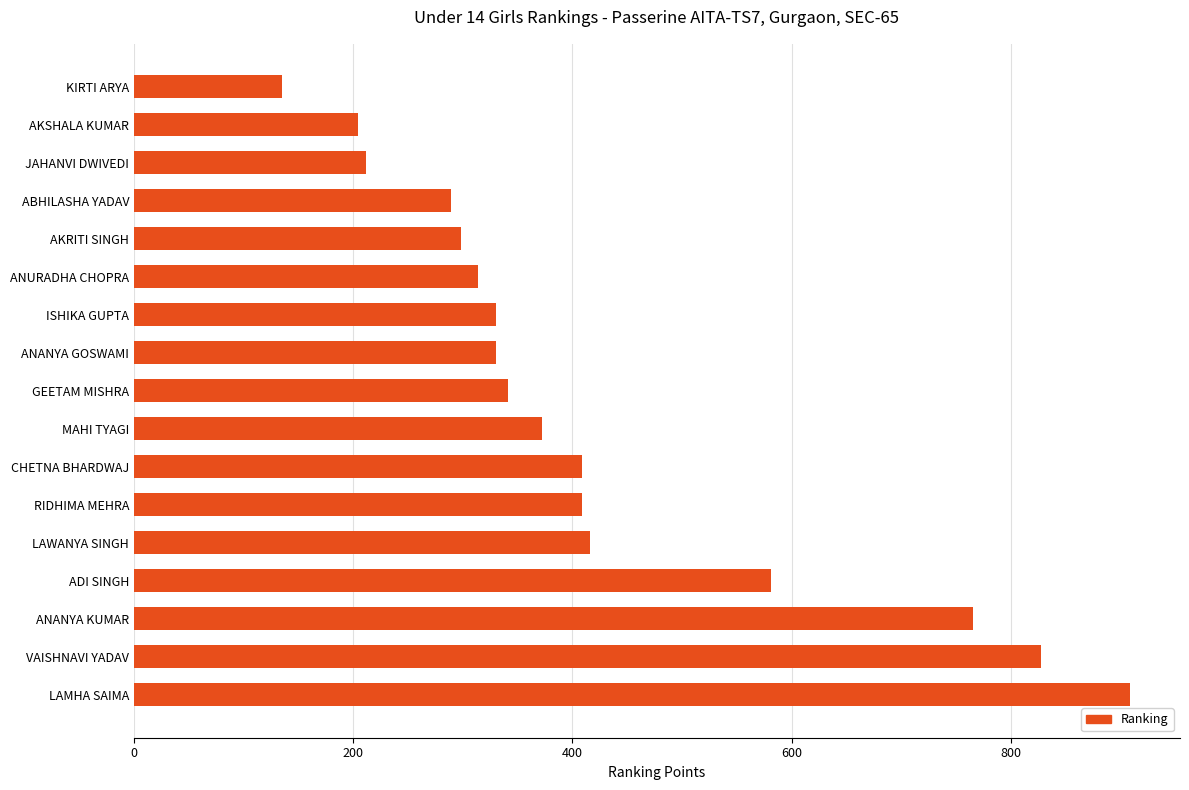

The chart shows a value of 217 at GEETAM MISHRA. True or false?

False